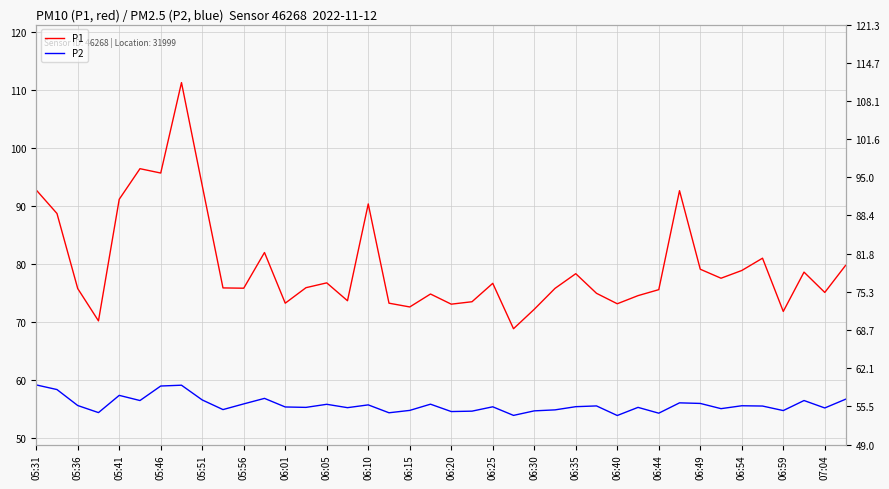

What is the value of the P2 point at the 12th from the left?

56.9